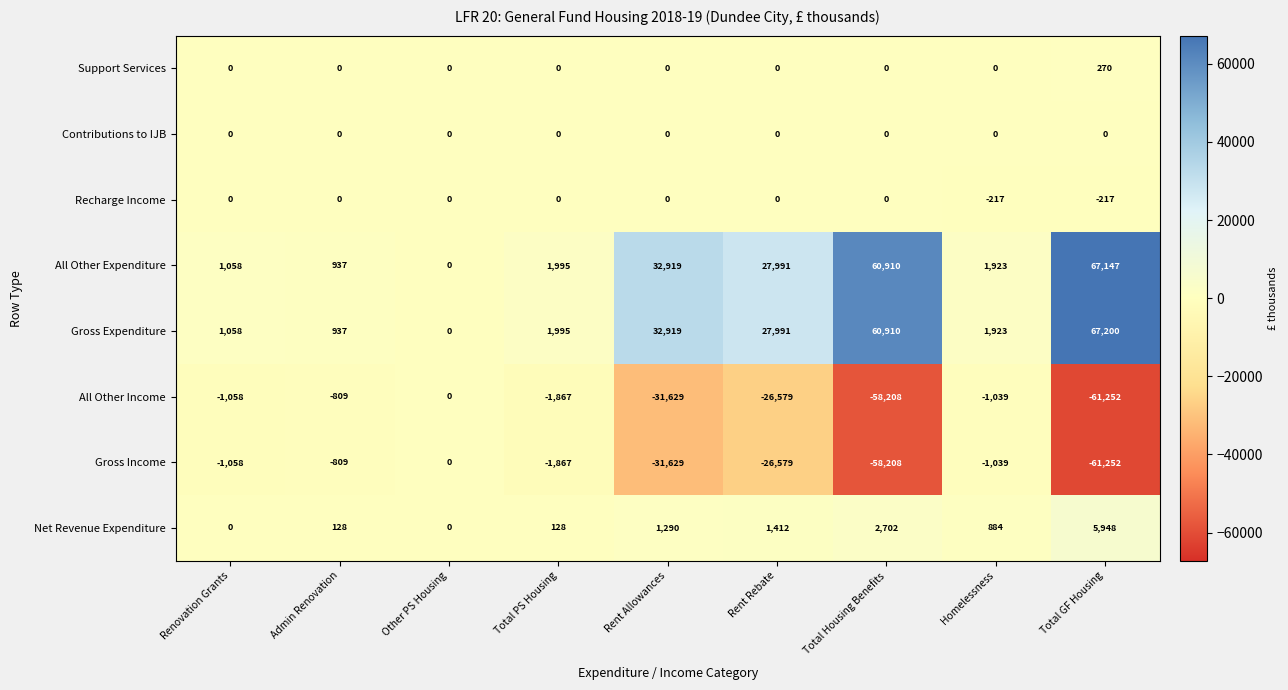

Which category has the highest value across all series?

Total GF Housing